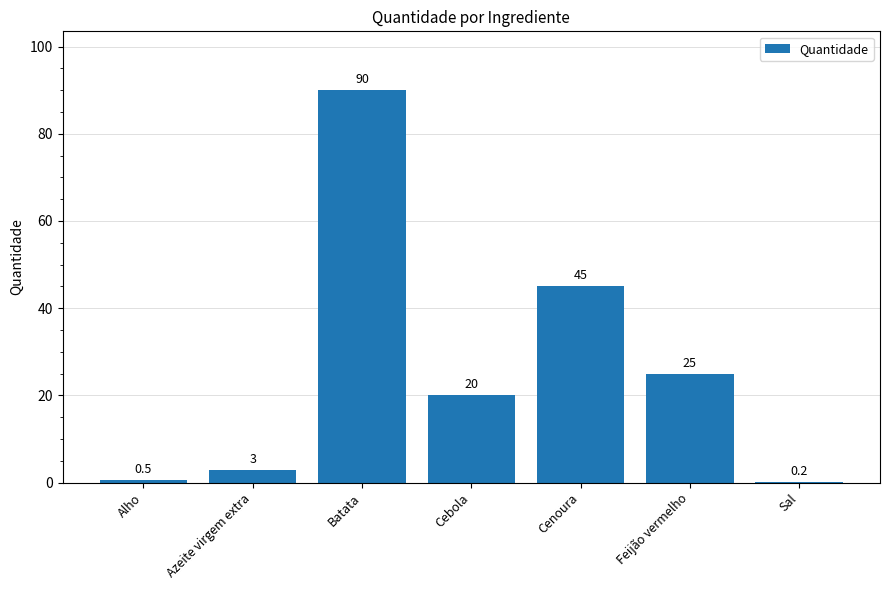

Where does the data first go above 20?

Batata